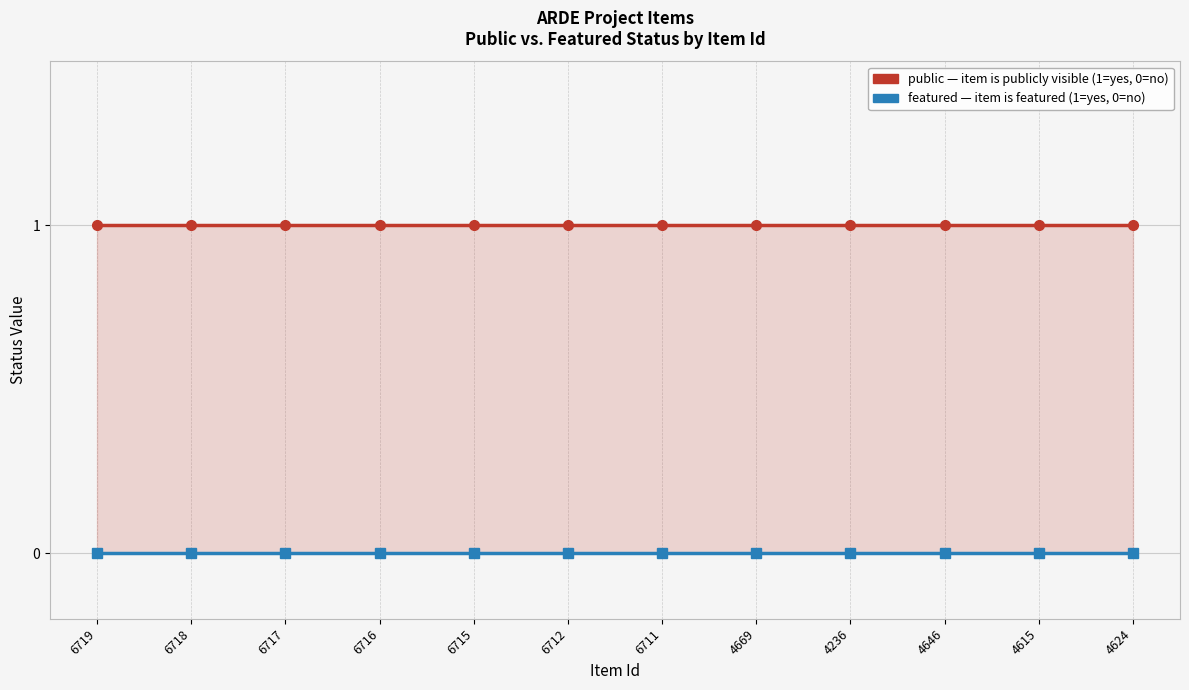

True or false: public has a value of 2 at 6716.

False